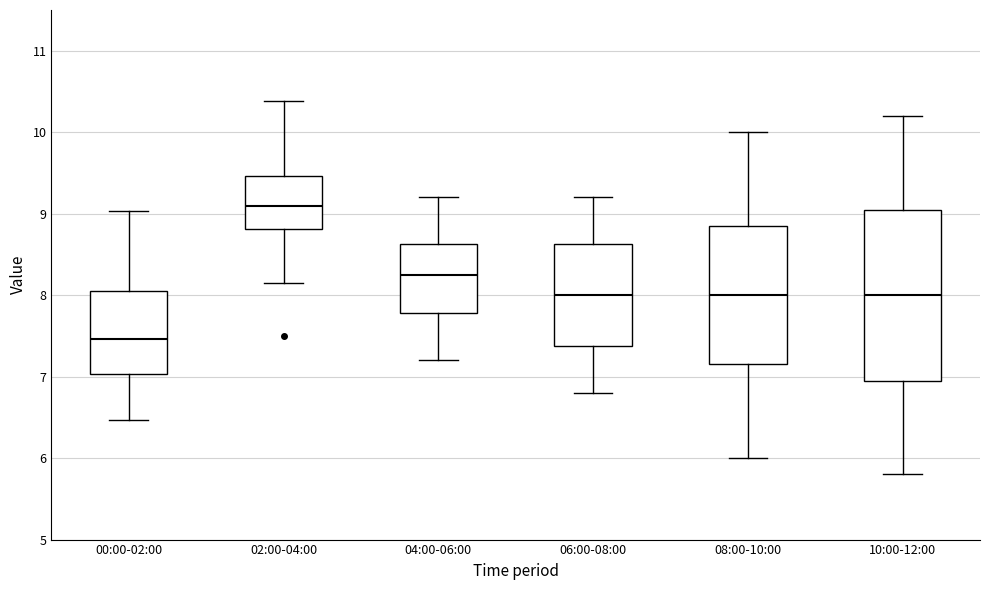

Which box has the lowest median line?

00:00-02:00